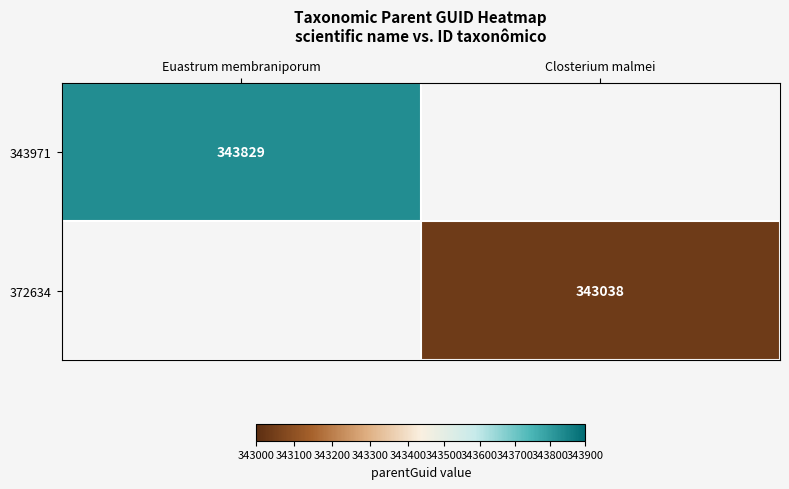

Is the value of 343971 at Euastrum membraniporum greater than the value of 372634 at Closterium malmei?

Yes